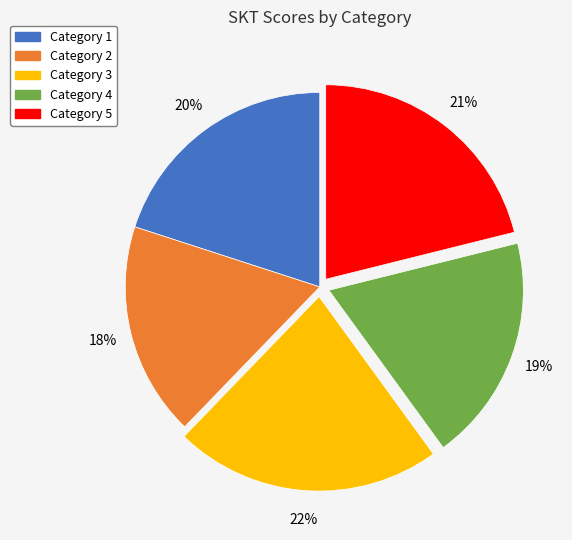

Which category has the biggest portion of the pie?

Category 3